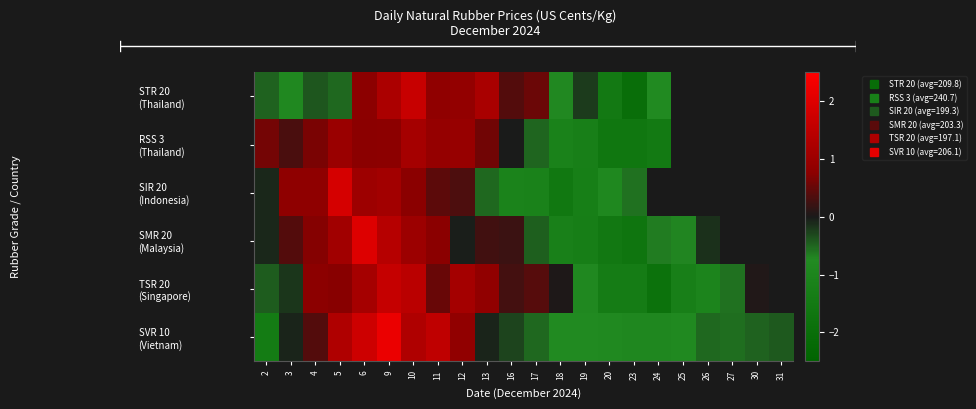

How many values in the SMR 20 (Malaysia) series are below 0?

10